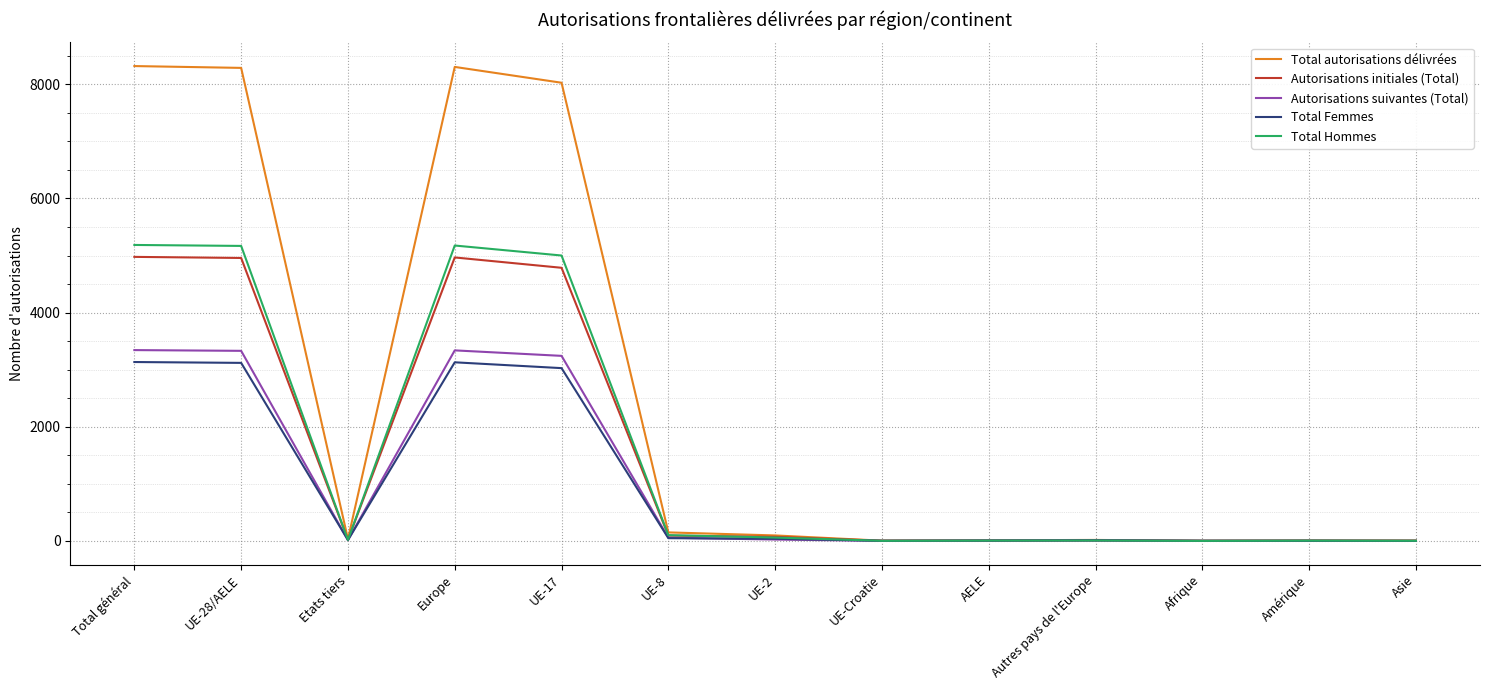

Is the value of Total Femmes at Total général greater than the value of Autorisations initiales (Total) at Europe?

No